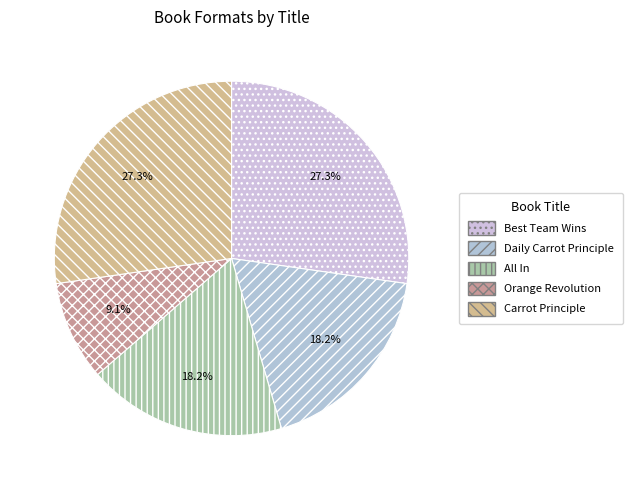

To the nearest percent, what is the difference between the largest and smallest slice percentages?

18%